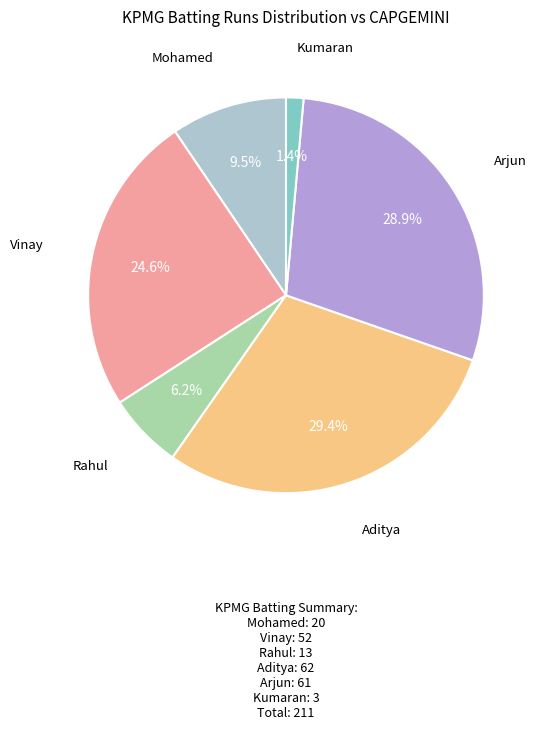

Is there a majority slice in this chart?

No